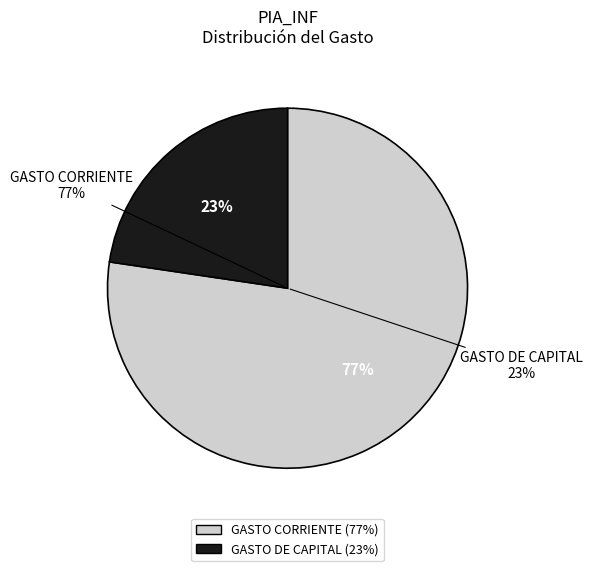

What percentage is NOT represented by GASTO CORRIENTE?

22.7%